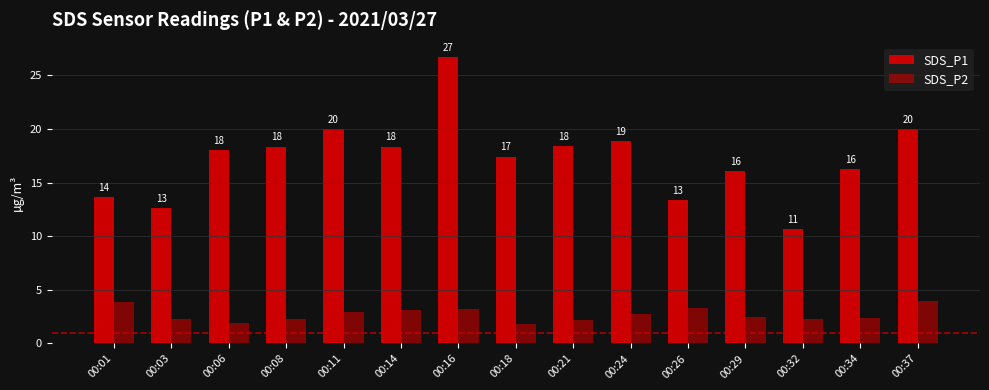

Which series changed the most between 00:14 and 00:34?

SDS_P1